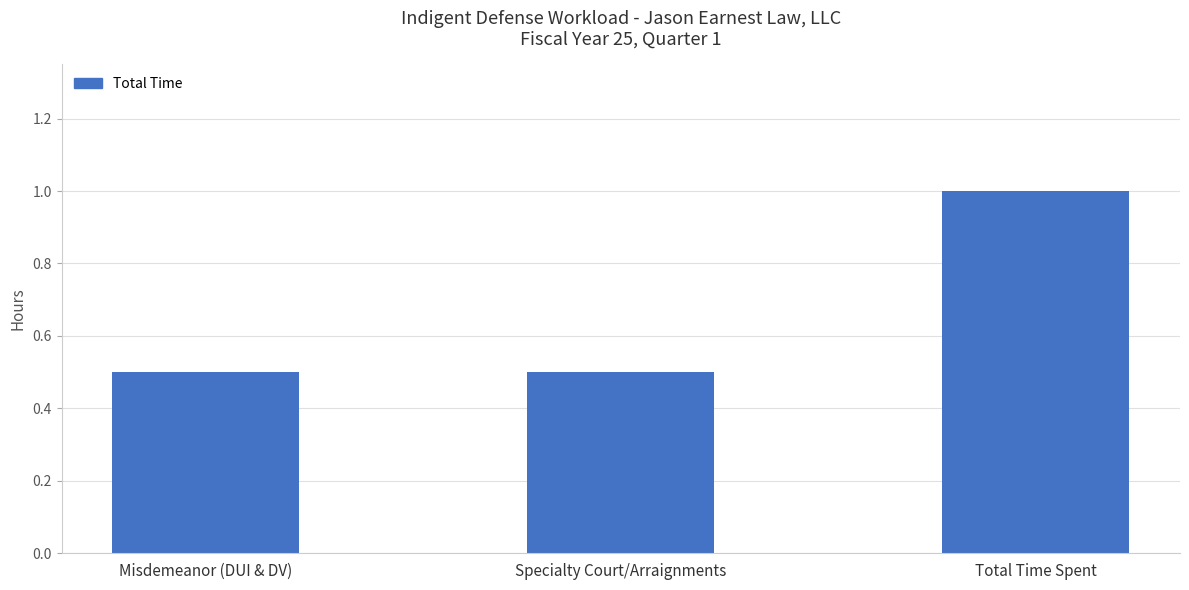

Which has a higher value, Total Time Spent or Misdemeanor (DUI & DV)?

Total Time Spent